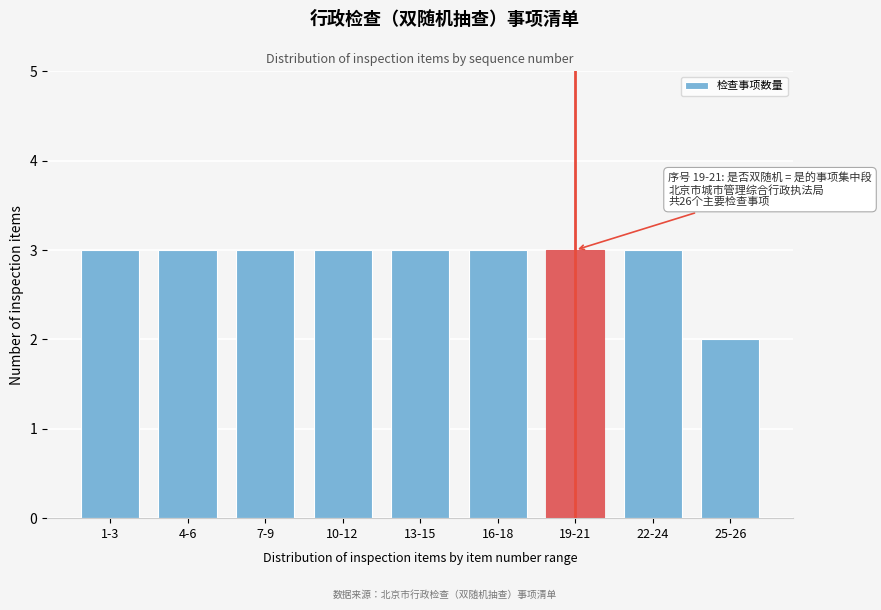

Reading left to right, extract all data points from this chart.

1-3=3	4-6=3	7-9=3	10-12=3	13-15=3	16-18=3	19-21=3	22-24=3	25-26=2